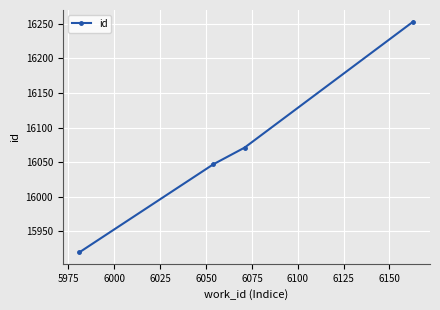

Reading left to right, list all the values displayed in this chart.

15920	16047	16071	16253